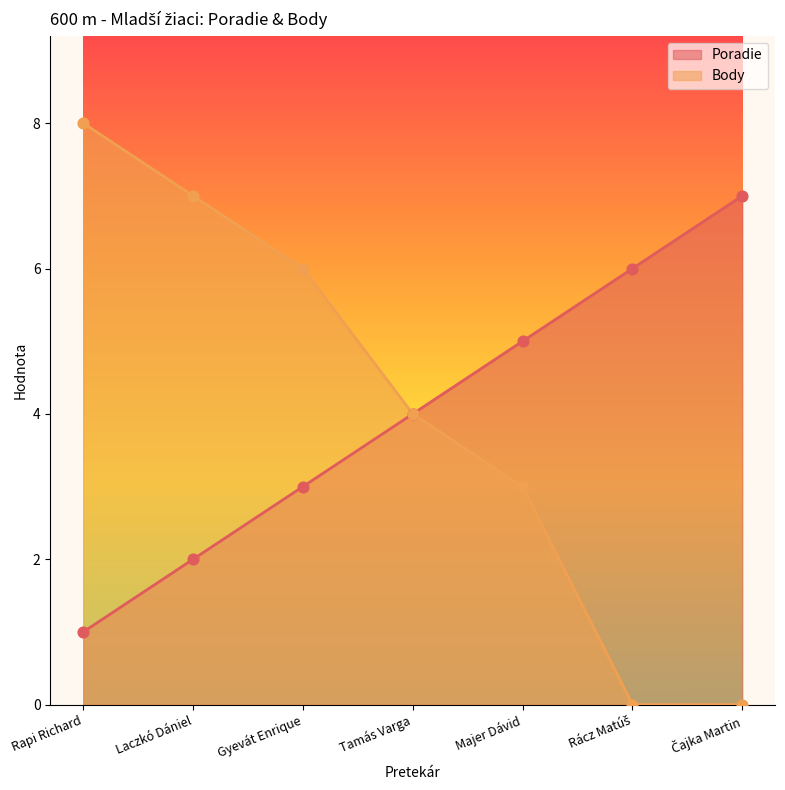

Which series has the largest Y range (max minus min)?

Body